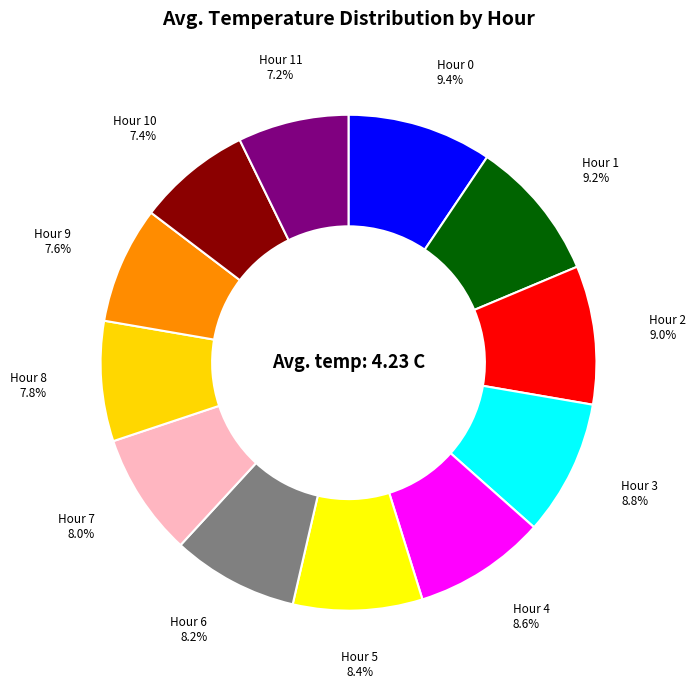

How many slices are in this pie chart?

12